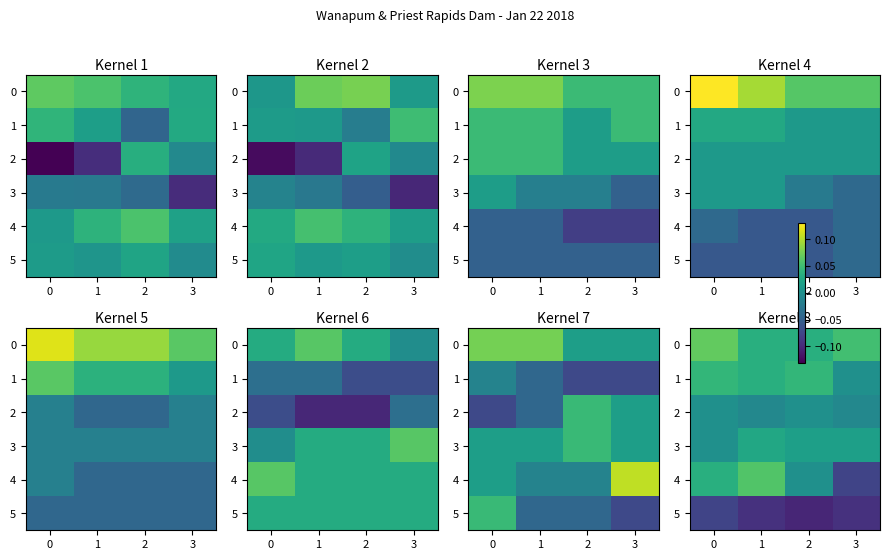

Which series has the largest range (max minus min)?

4